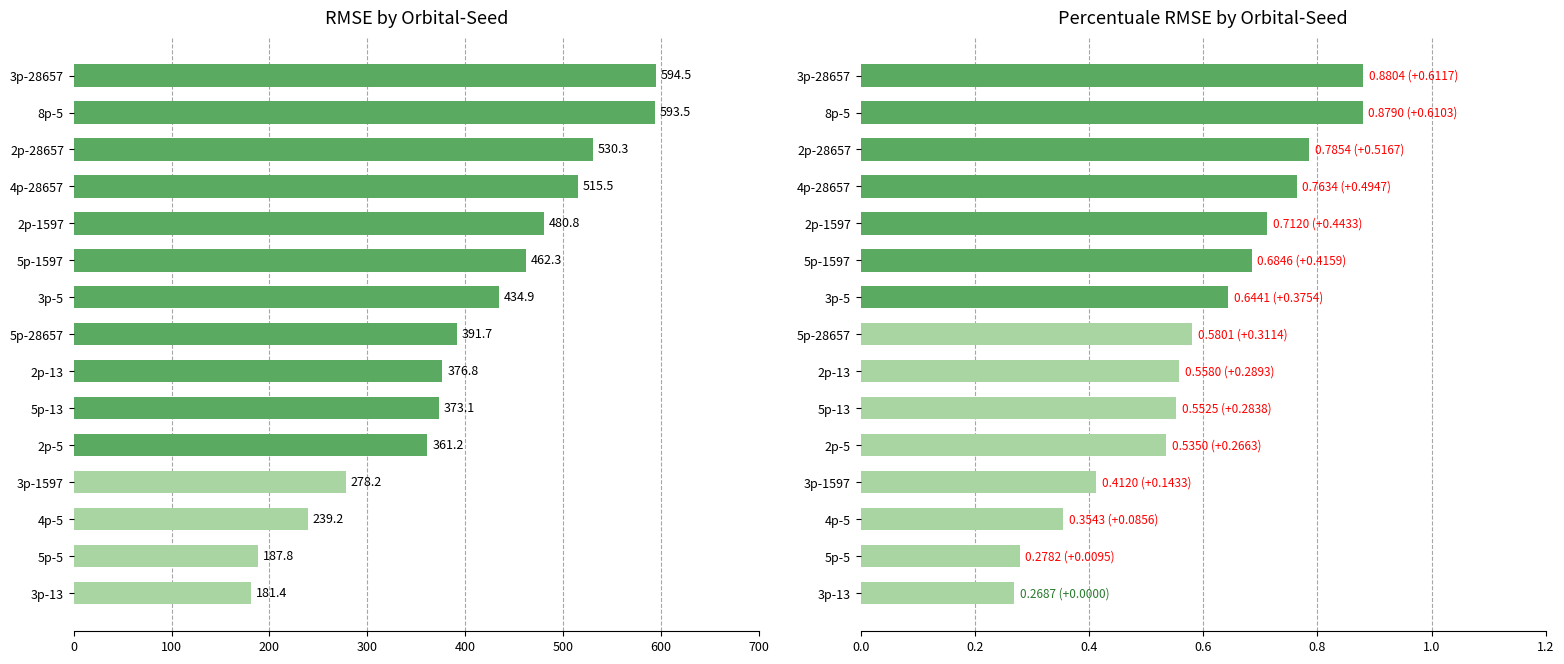

Reading left to right, what are all the values shown in this chart?

rmse: 181.4	187.8	239.2	278.2	361.2	373.1	376.8	391.7	434.9	462.3	480.8	515.5	530.3	593.5	594.5
percentuale_rmse: 0.3	0.3	0.4	0.4	0.5	0.6	0.6	0.6	0.6	0.7	0.7	0.8	0.8	0.9	0.9